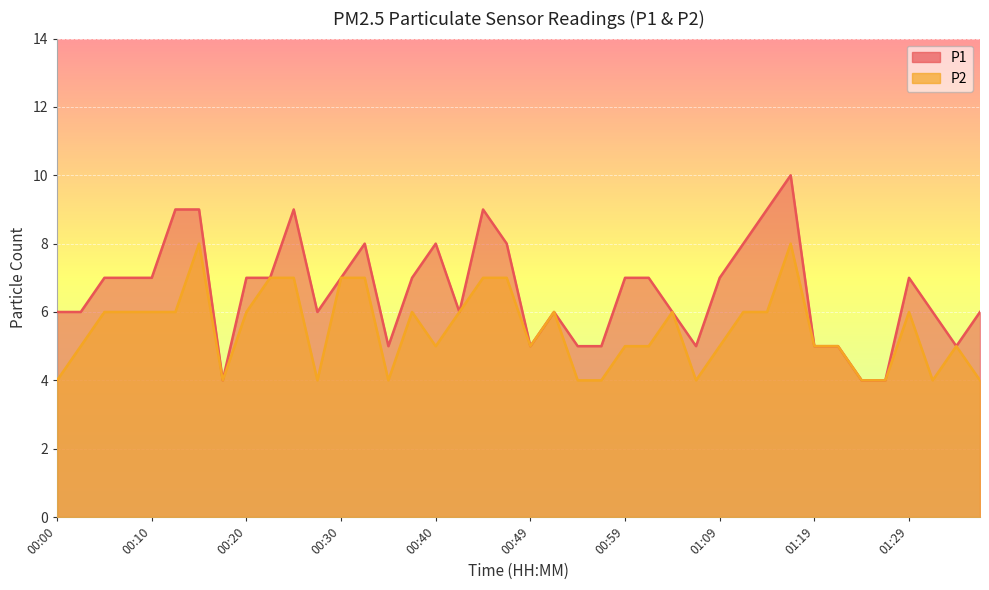

True or false: P2 and P1 intersect in this chart.

False